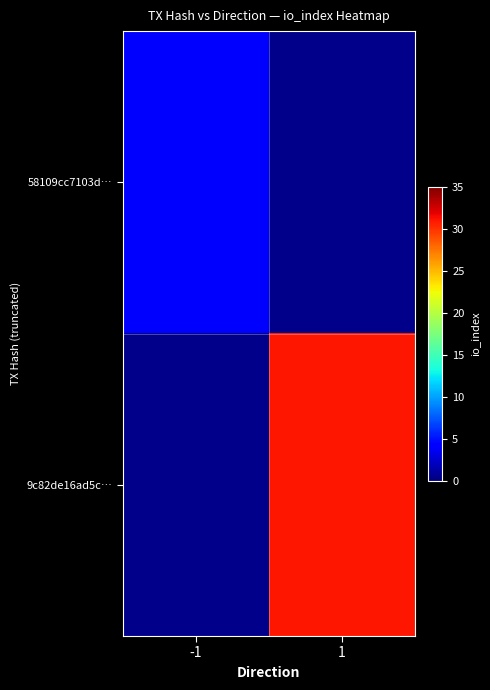

The 58109cc7103d… series shows 2.0 at -1. True or false?

False